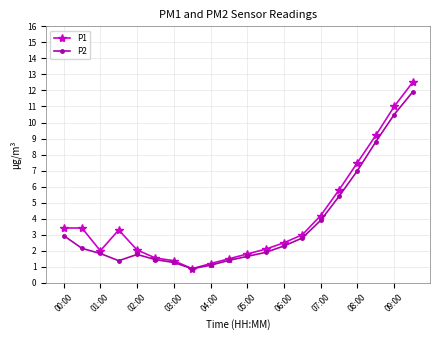

At how many categories does at least one series exceed 5?

5